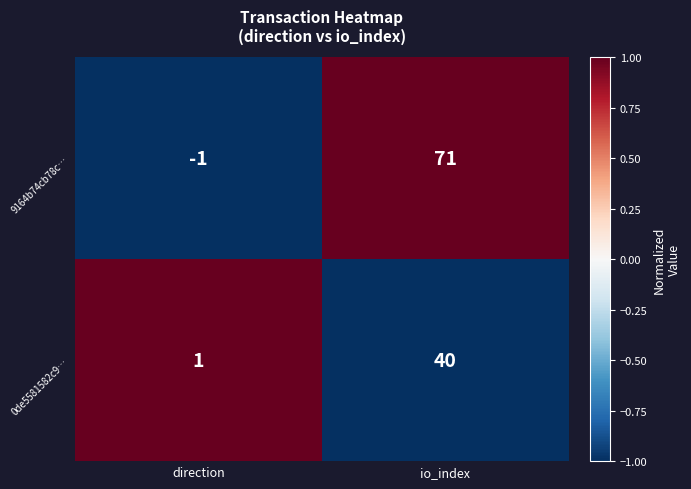

Read the 9164b74cb78c… value at io_index, to the nearest 10.

70